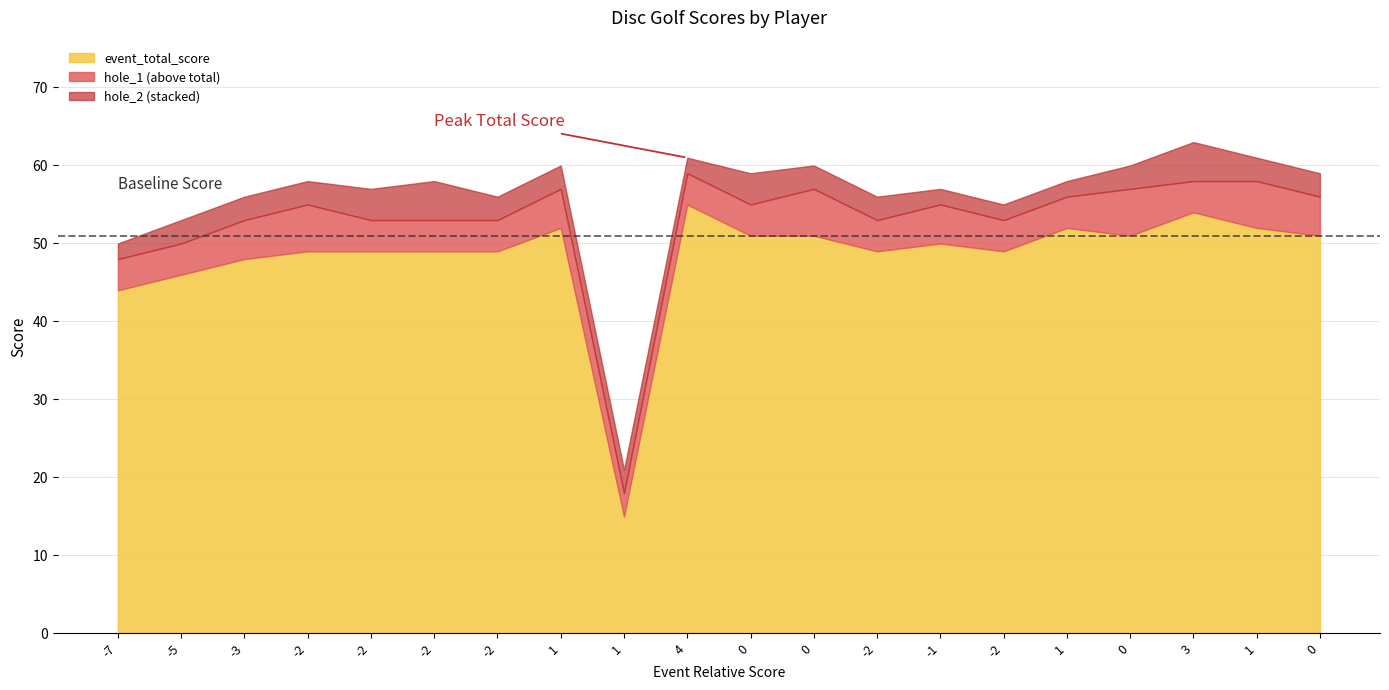

The event_total_score series shows 88 at -2. True or false?

False